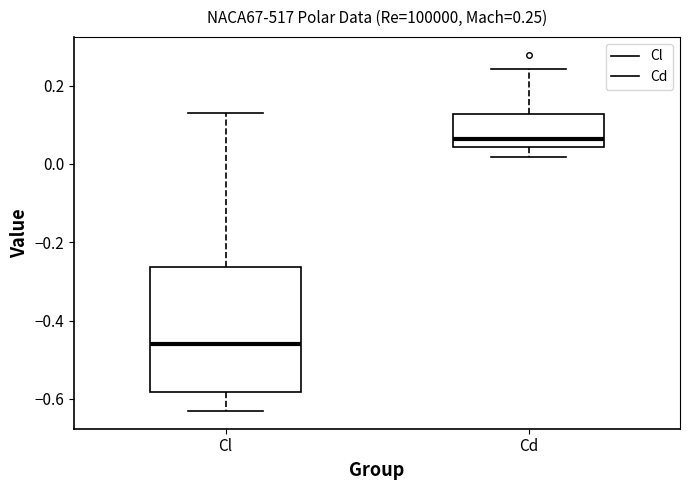

Comparing the boxes themselves (not the whiskers), which one is the tallest?

Cl